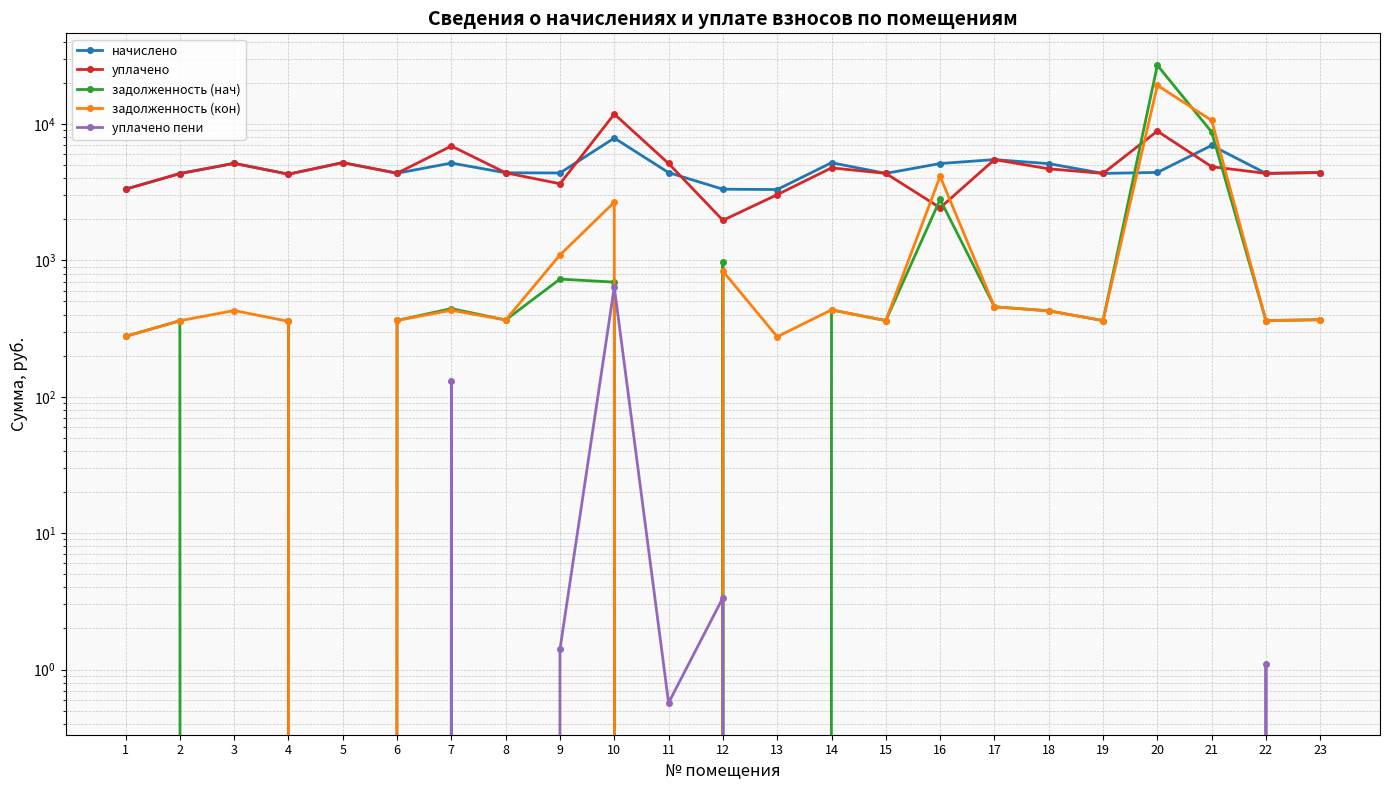

At which label does уплачено first exceed 4388?

3